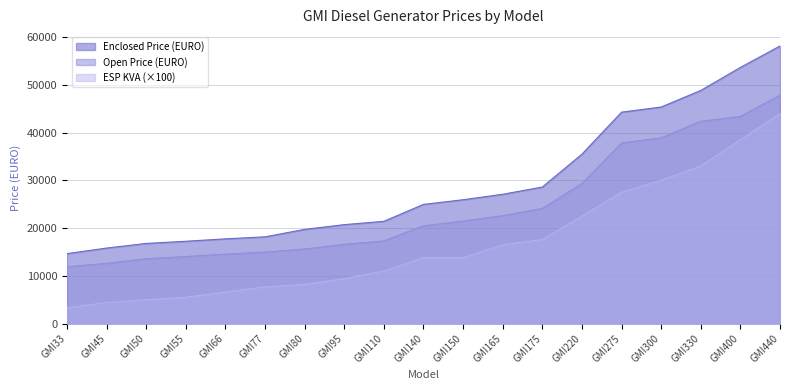

Which series changed the most between GMI33 and GMI80?

Enclosed Price (EURO)